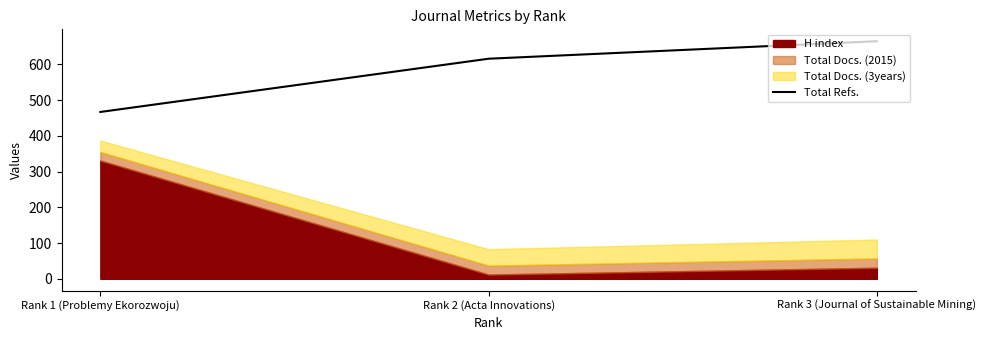

What is the change in value from Rank 1 (Problemy Ekorozwoju) to Rank 3 (Journal of Sustainable Mining)?

+198